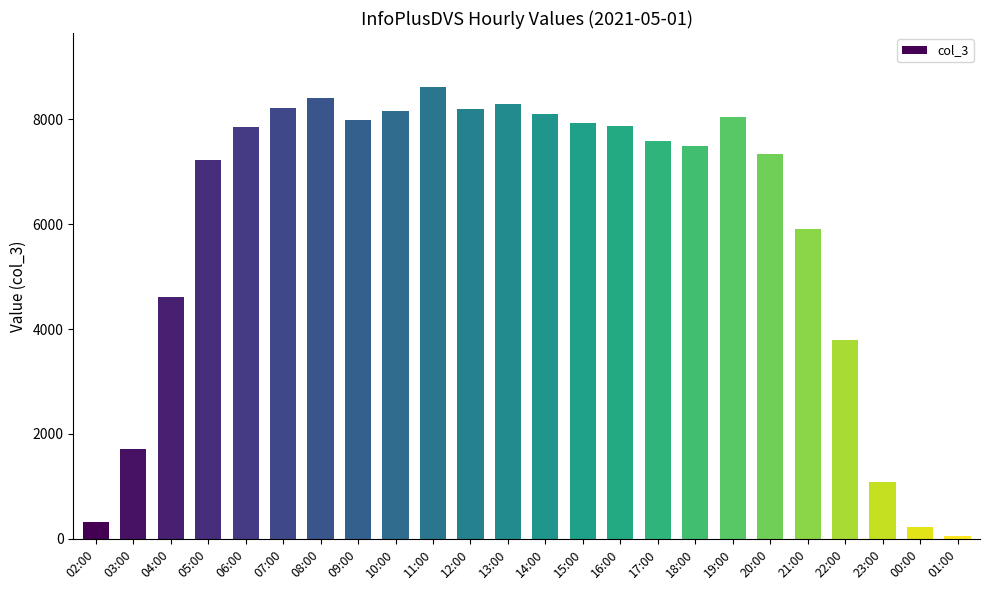

What is the ratio of the value at 06:00 to the value at 16:00?

1.0